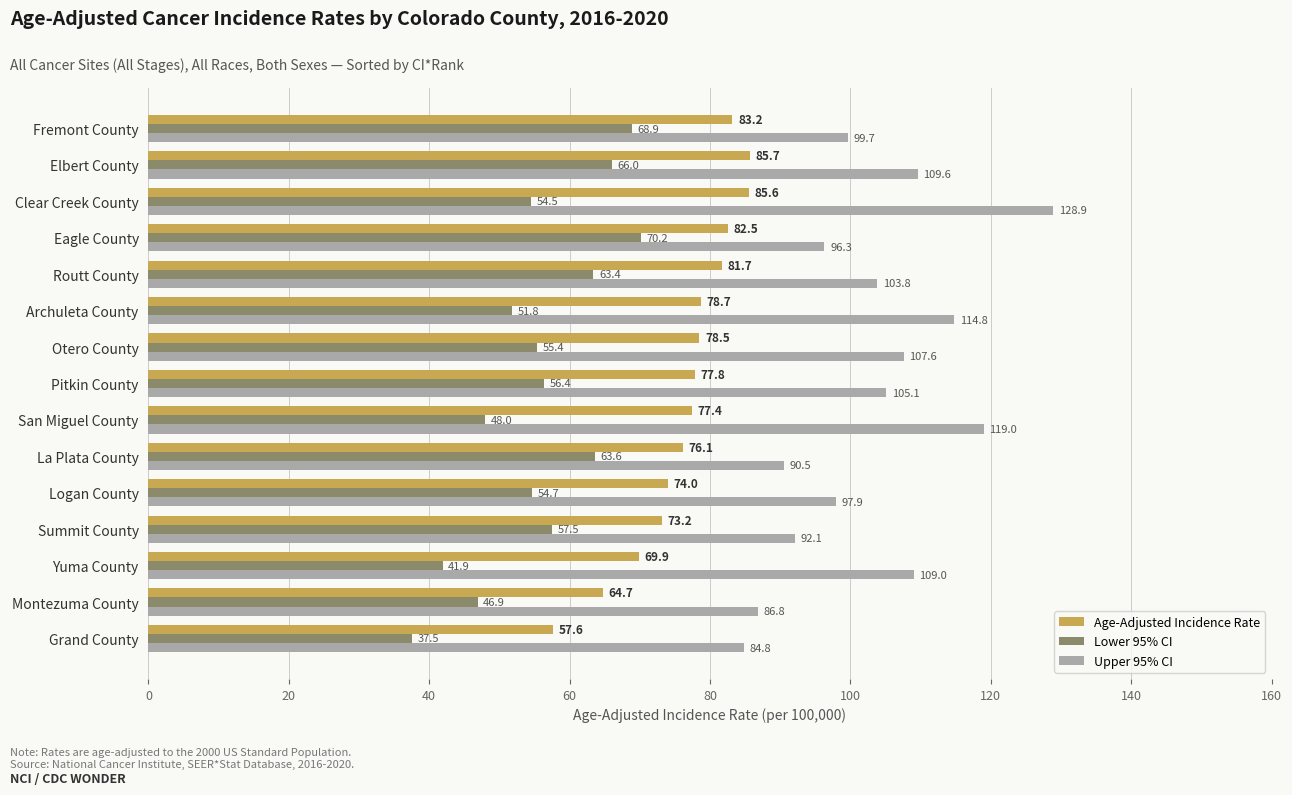

What is the highest value of the Upper 95% CI series?

128.9